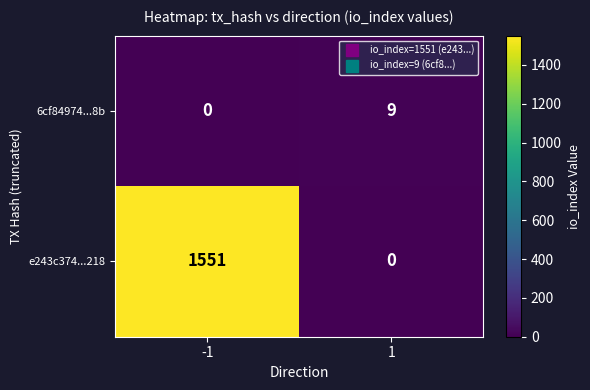

Reading left to right, what are all the values shown in this chart?

6cf84974...8b: 0	9
e243c374...218: 1551	0